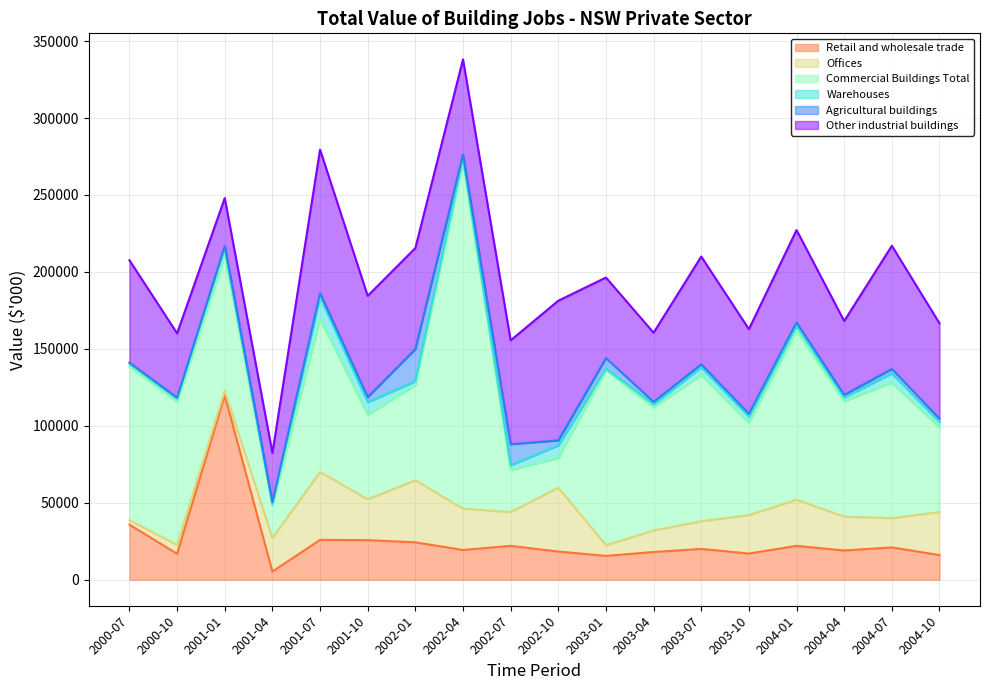

What is the lowest value of the Warehouses series?

735